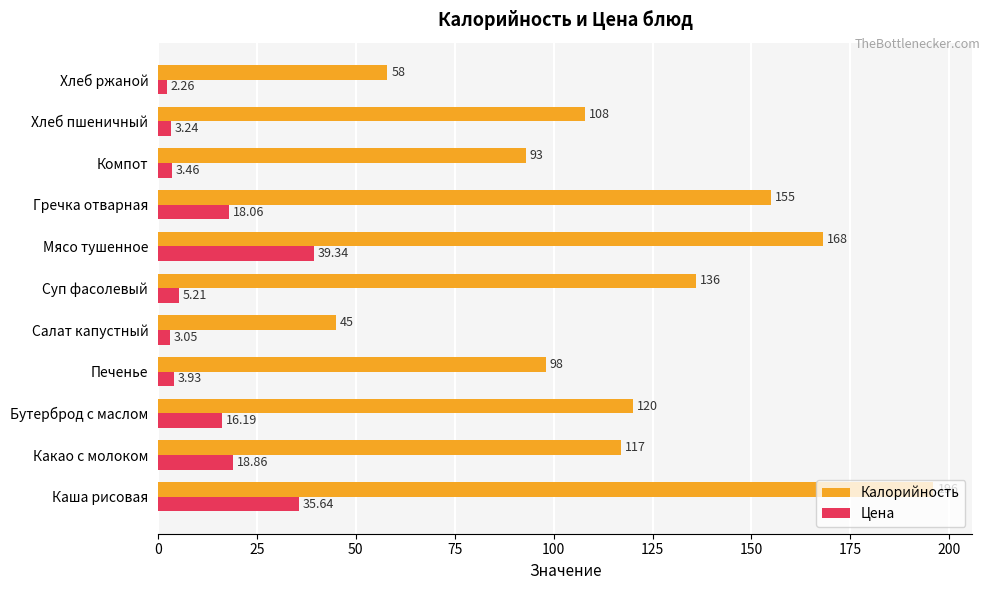

Count the number of data series in this chart.

2